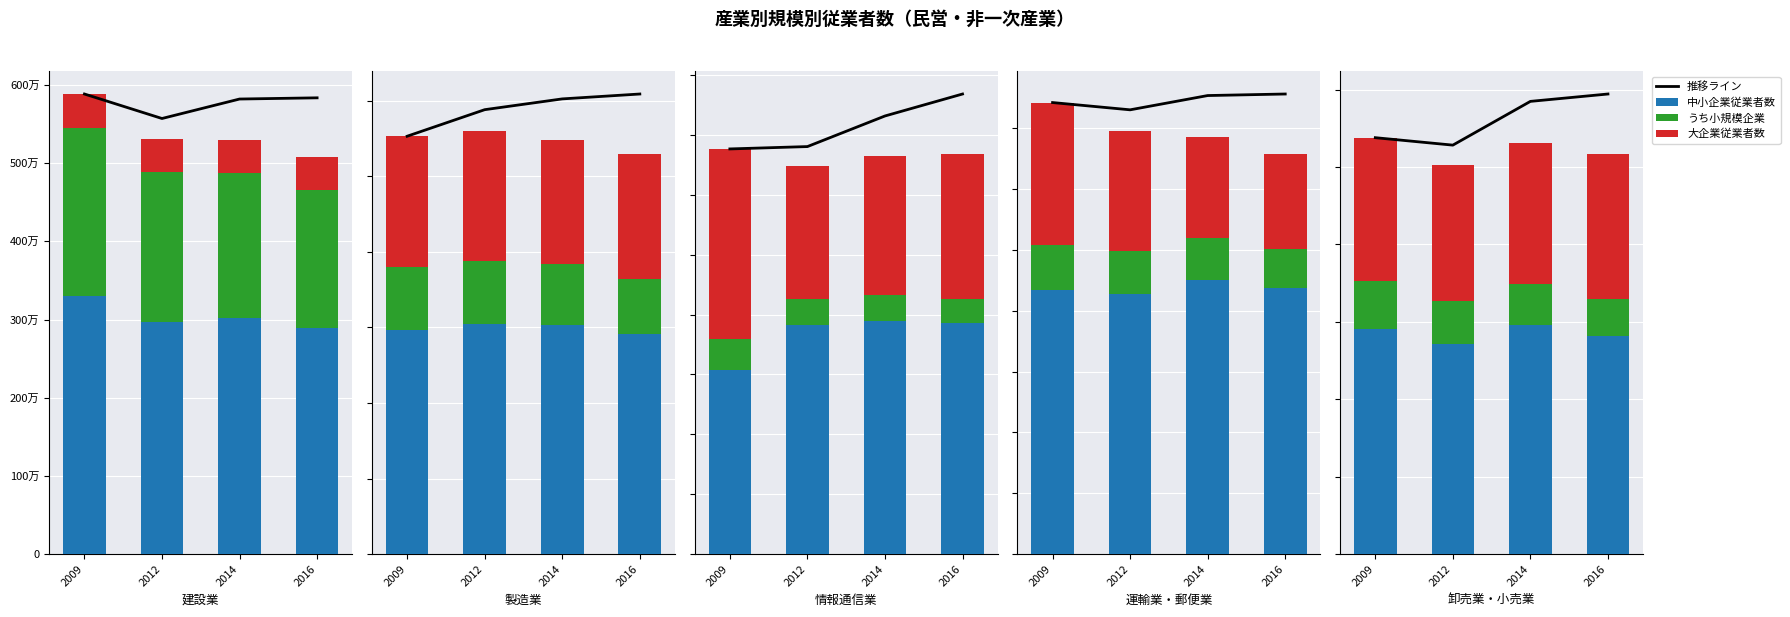

At 2016, list the series in order from largest to smallest.

推移ライン, 中小企業従業者数, 大企業従業者数, うち小規模企業